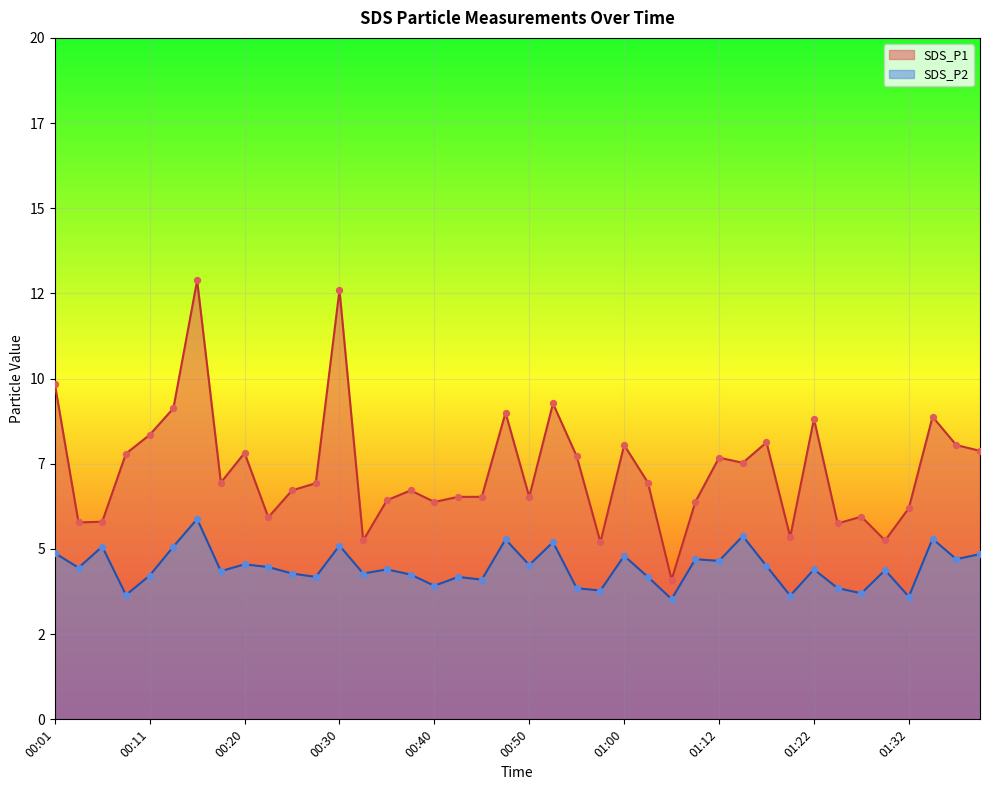

At which category is the sum across all series the highest?

00:16